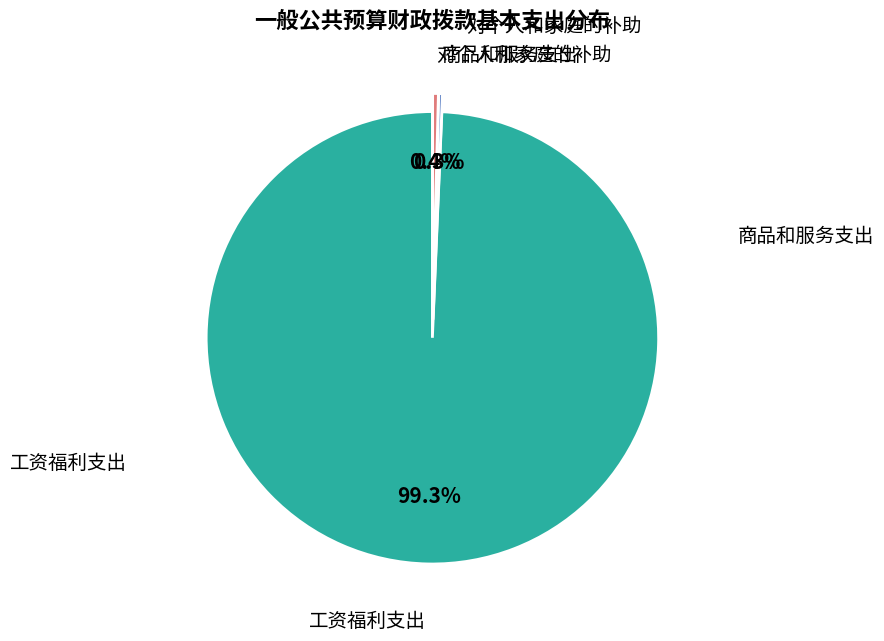

To the nearest percent, what is the average slice percentage?

33%